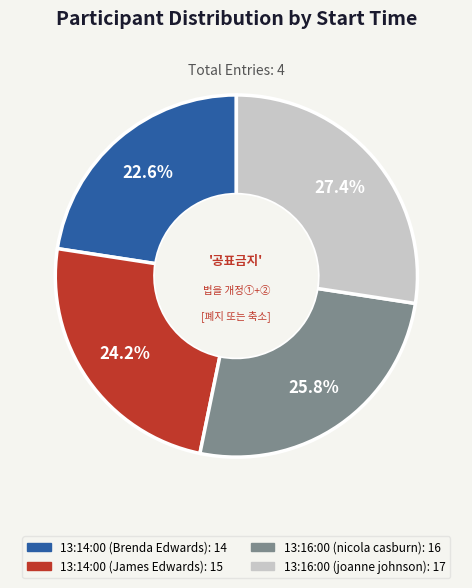

Rank the categories by value from highest to lowest.

13:16:00 (joanne johnson), 13:16:00 (nicola casburn), 13:14:00 (James Edwards), 13:14:00 (Brenda Edwards)